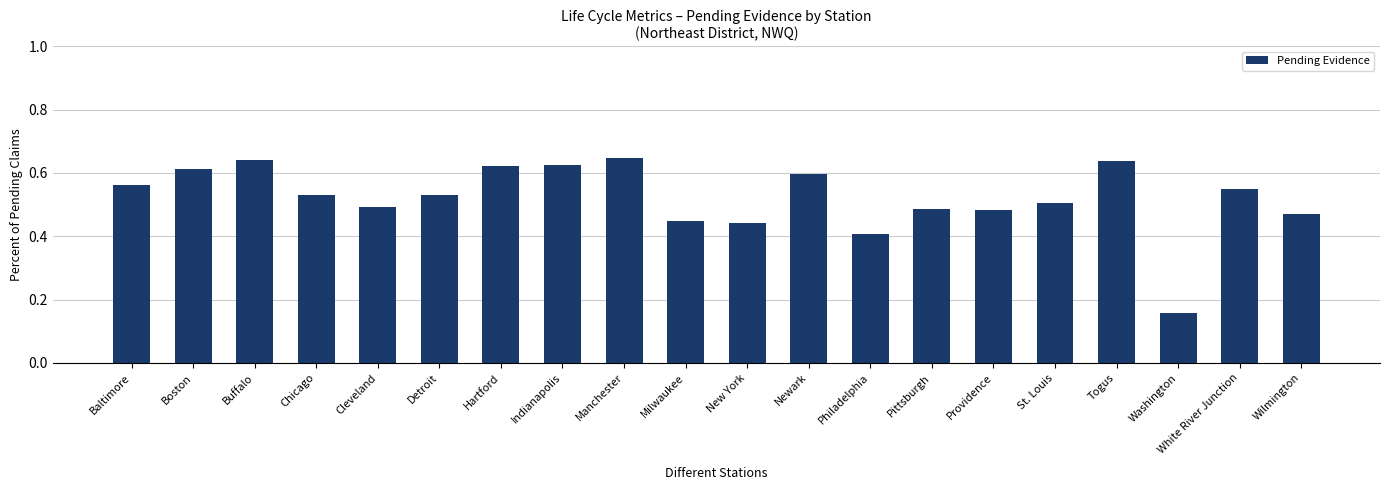

Which has a higher value, Washington or Wilmington?

Wilmington